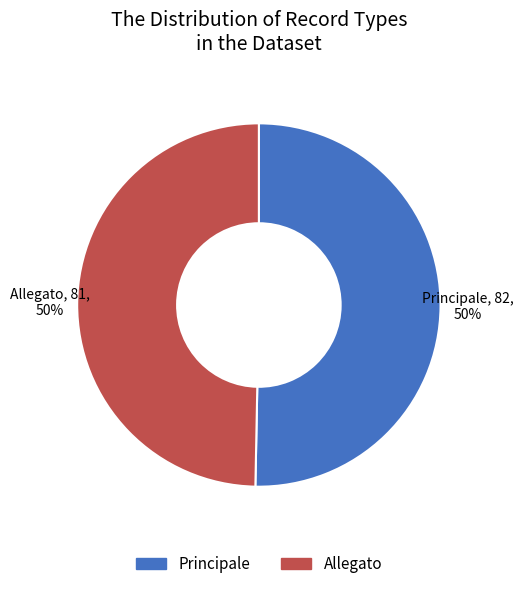

What percentage is the Principale slice, to the nearest percent?

50%